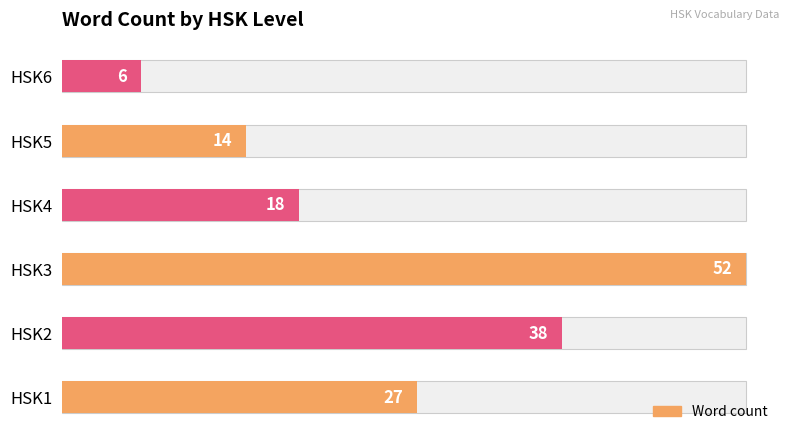

Does the chart contain any negative values?

No